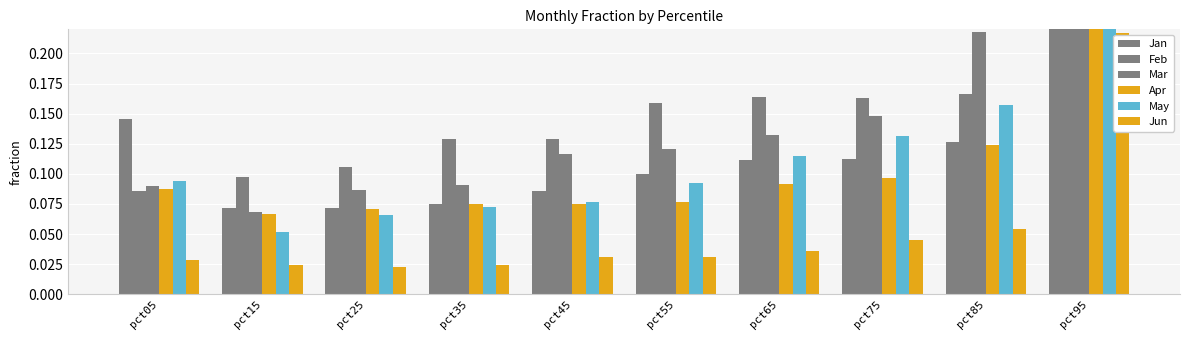

What is the difference between the maximum and minimum values in the Jun series?

0.2